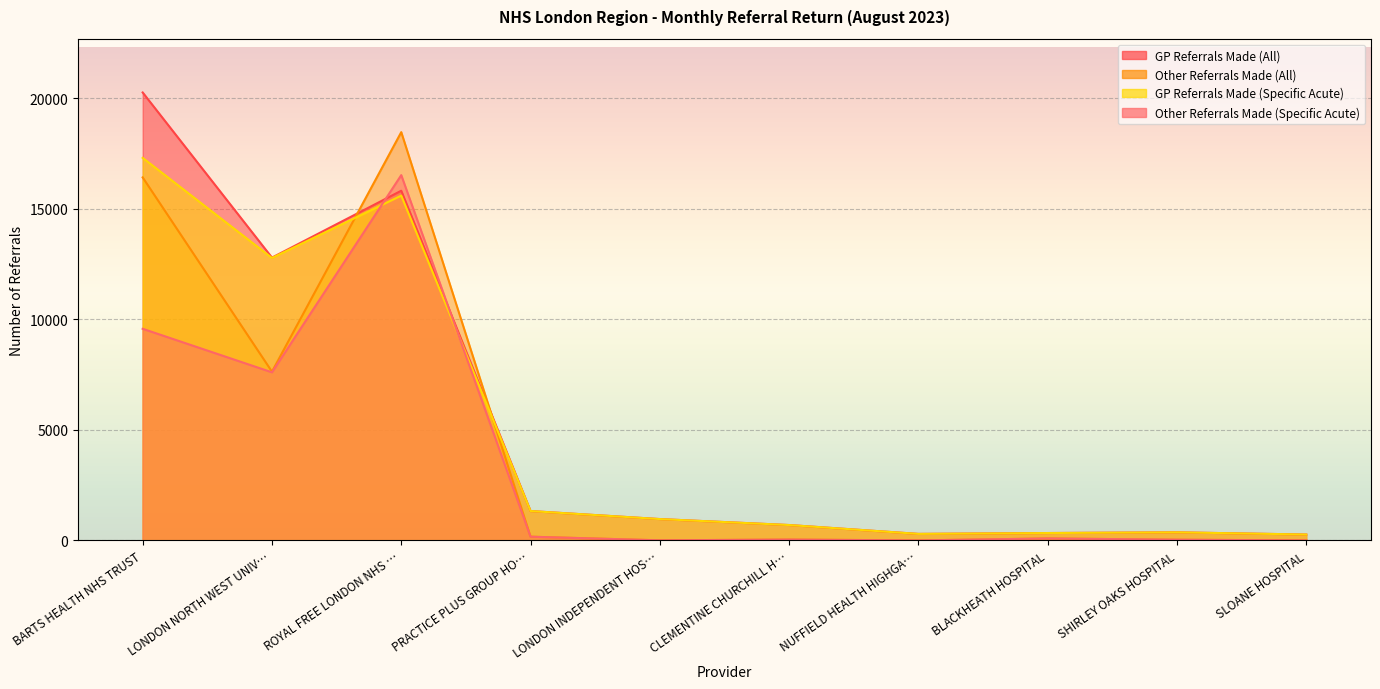

Which series changed the most between LONDON NORTH WEST UNIV… and SLOANE HOSPITAL?

GP Referrals Made (All)